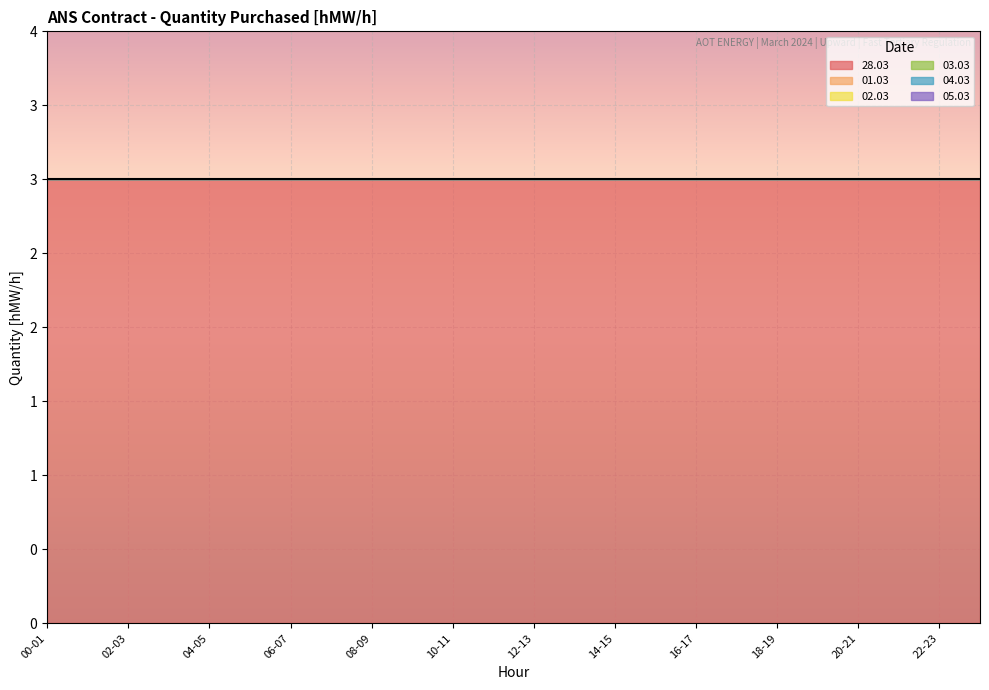

Is it true that 01.03 equals 0 at 00-01?

True